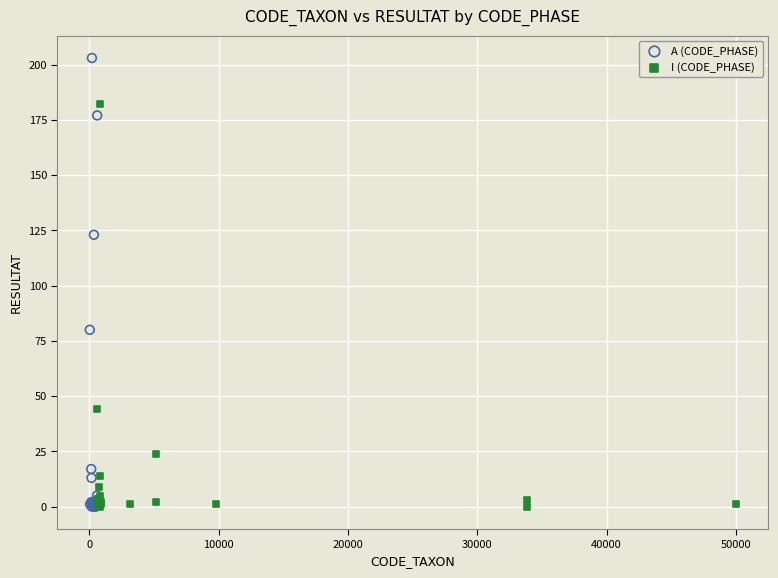

Which series reaches the maximum Y coordinate?

A (CODE_PHASE)